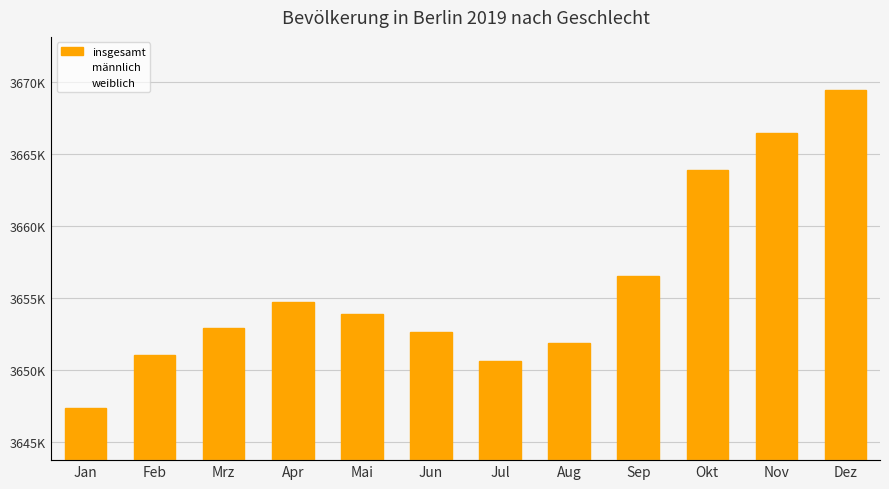

What is the highest value of the weiblich series?

1865218